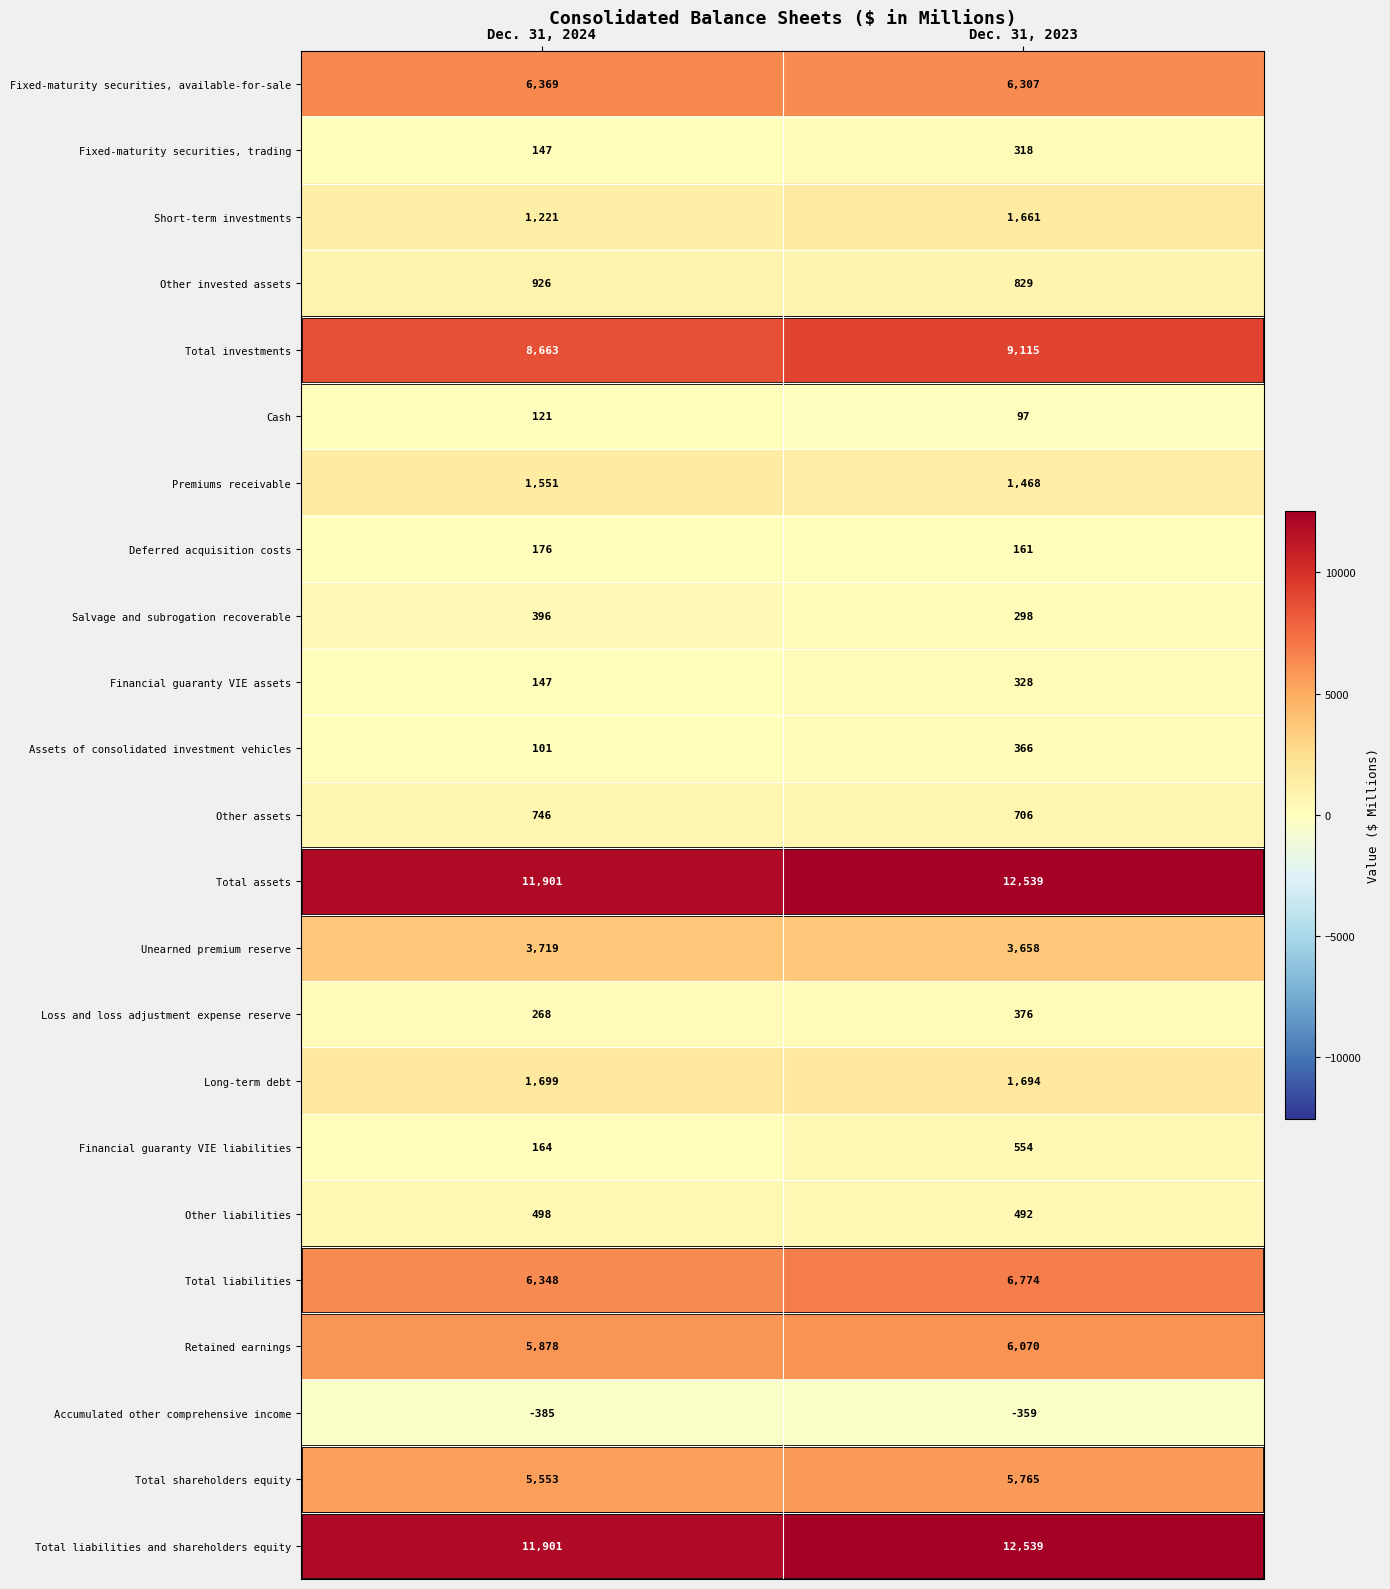

What is the difference between the highest and lowest values at Dec. 31, 2023?

12898